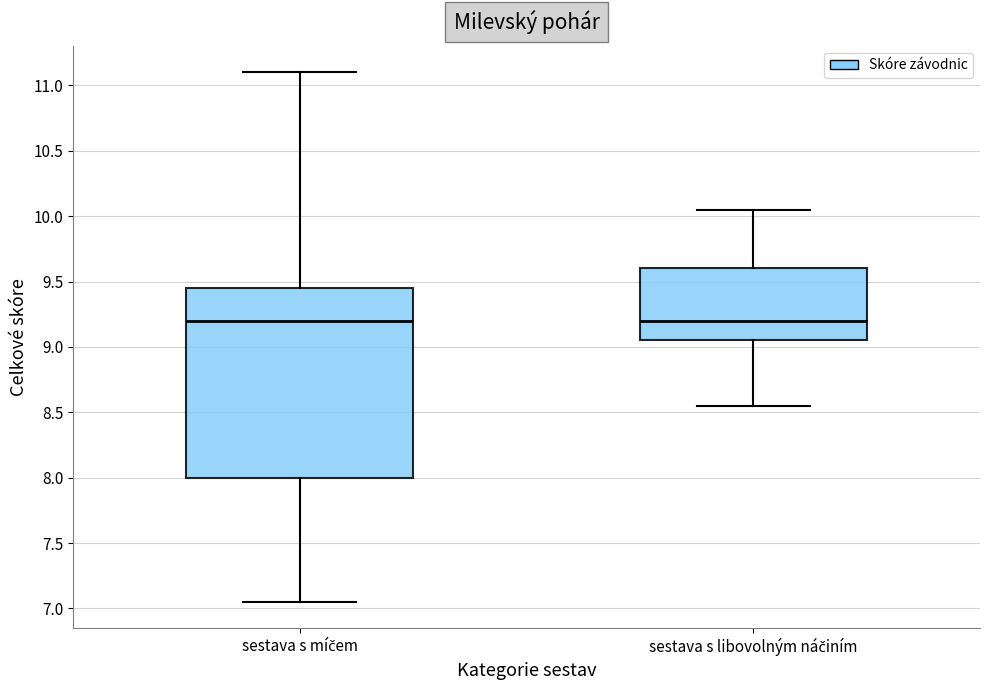

Reading left to right, transcribe this box plot: for each box, give where its median line is, the range the box spans, and where its two whiskers end, as read against the y-axis. The values are not printed on the chart, so give them approximately, as read against the axis.

sestava s míčem: median 9.20, box 8.00 to 9.45, whiskers 7.05 to 11.10
sestava s libovolným náčiním: median 9.20, box 9.05 to 9.60, whiskers 8.55 to 10.05